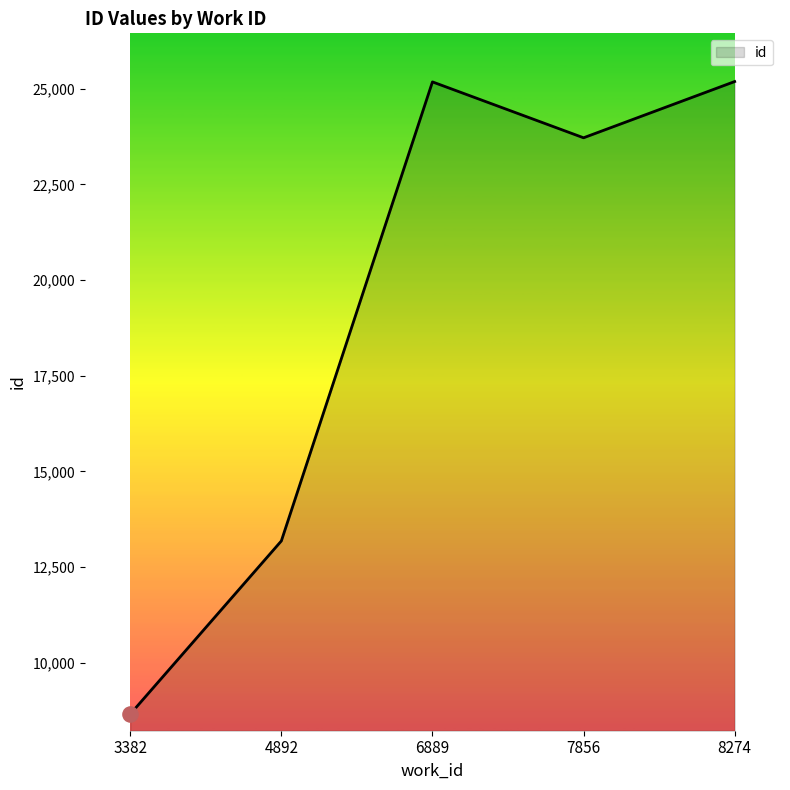

What is the change in value from 3382 to 6889?

+16513.0